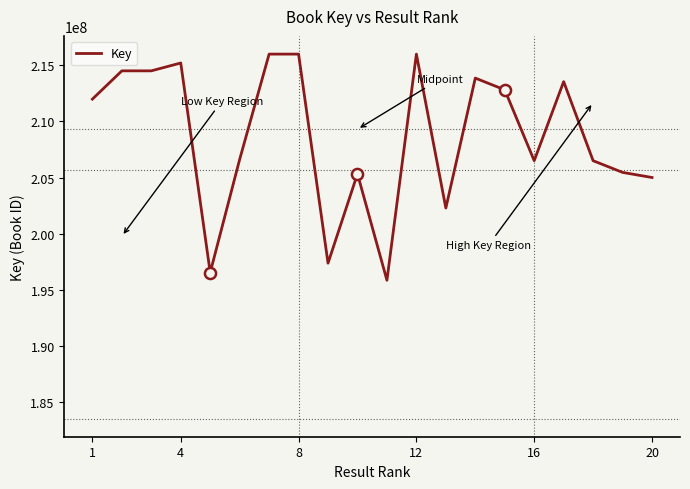

What is the difference between the maximum and minimum values?

20106921